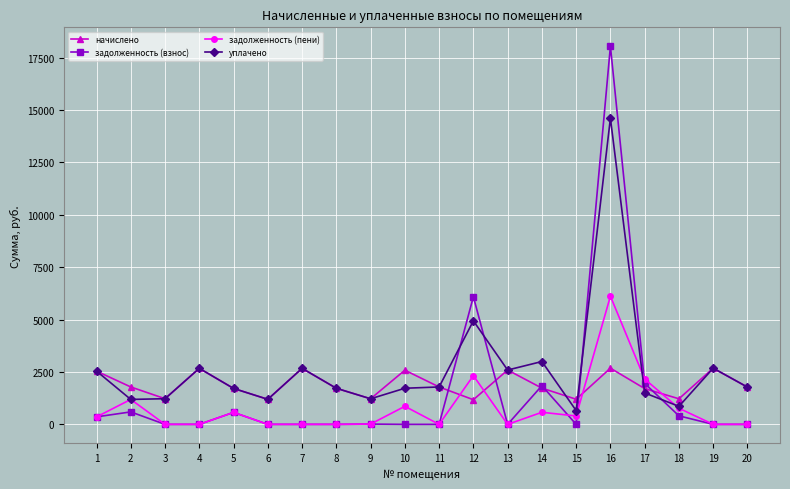

List the series in order of their peak value, highest first.

задолженность (взнос), уплачено, задолженность (пени), начислено